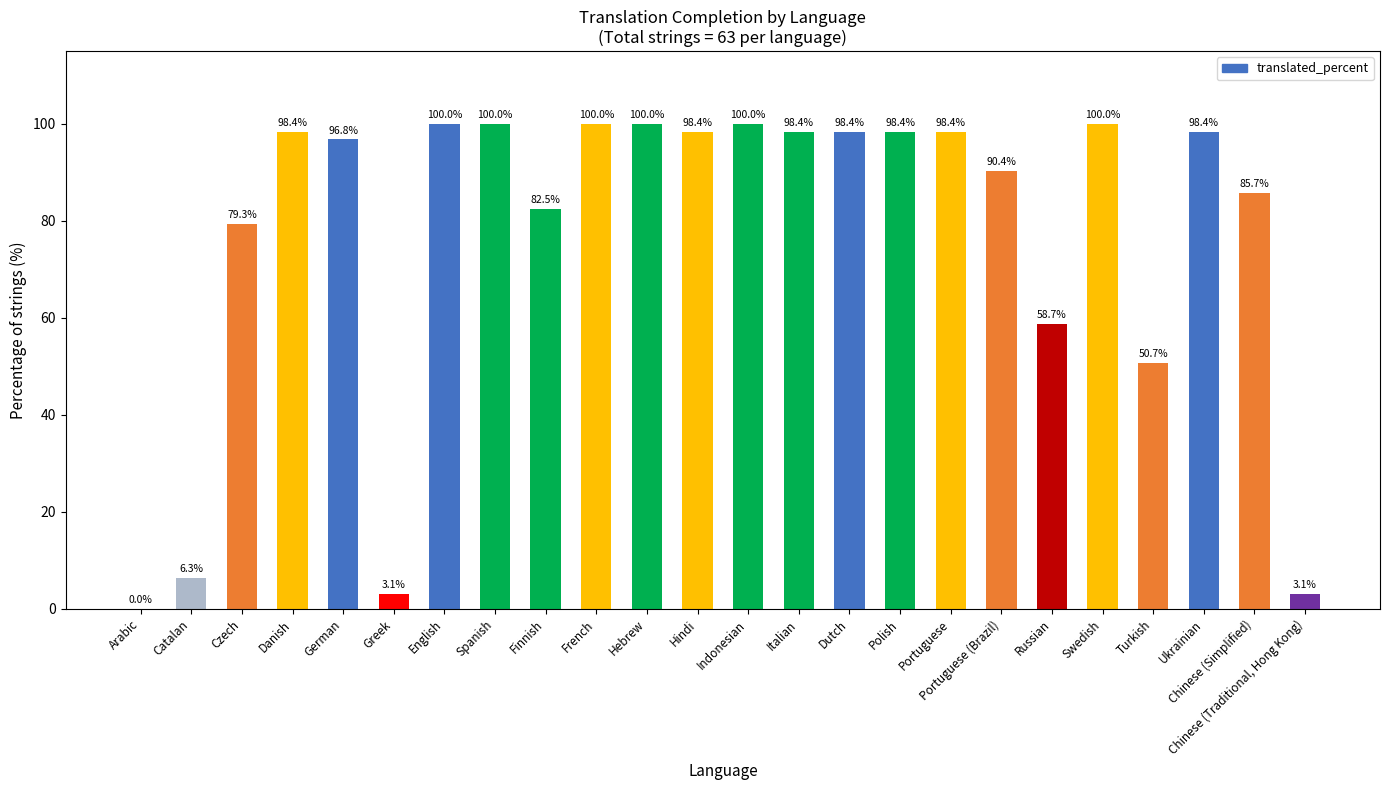

How many values exceed 98?

13